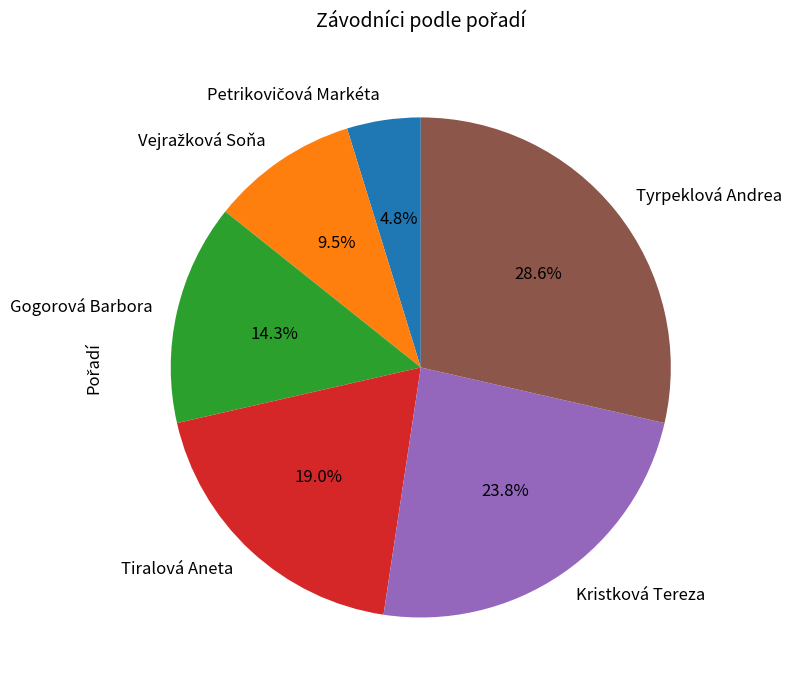

True or false: Kristková Tereza accounts for 18% of the total.

False